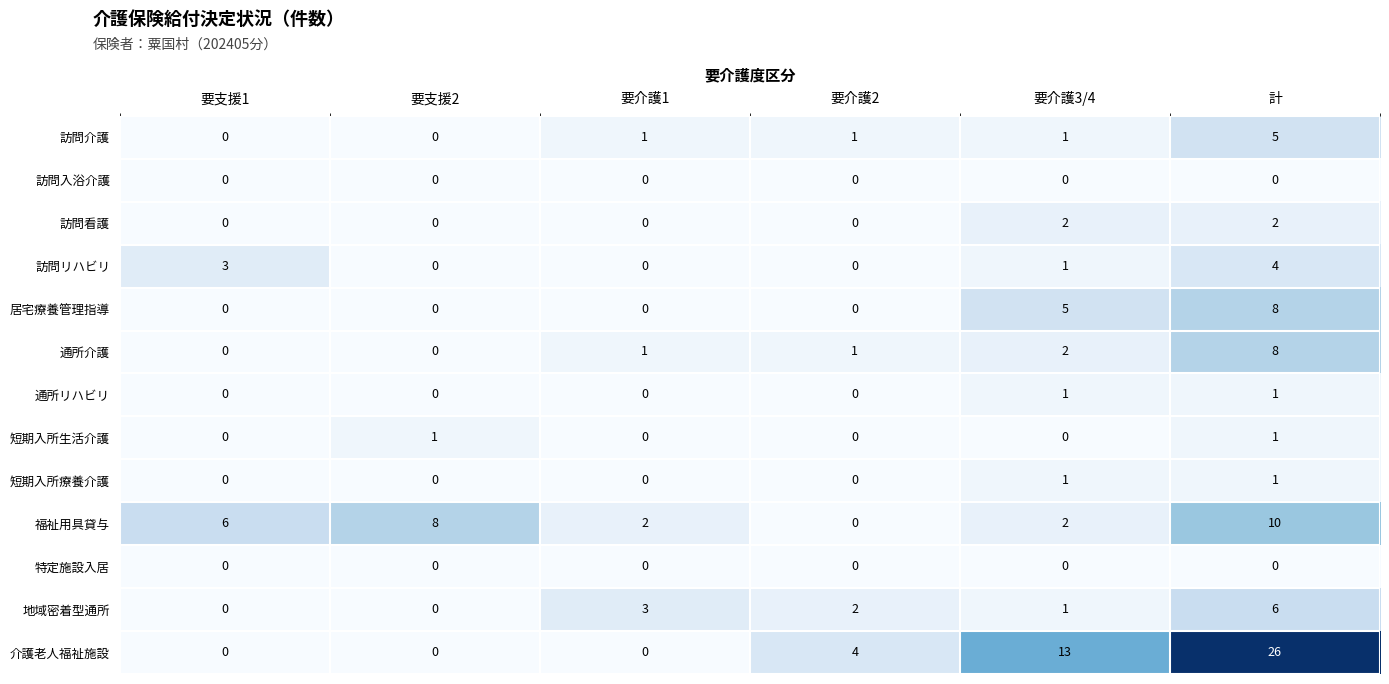

What is the maximum value shown in the chart?

26